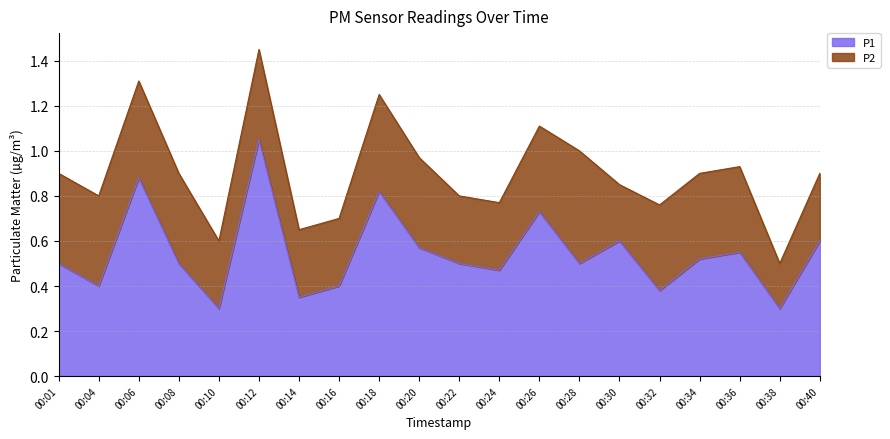

True or false: P1 has a value of 0.3 at 00:10.

True